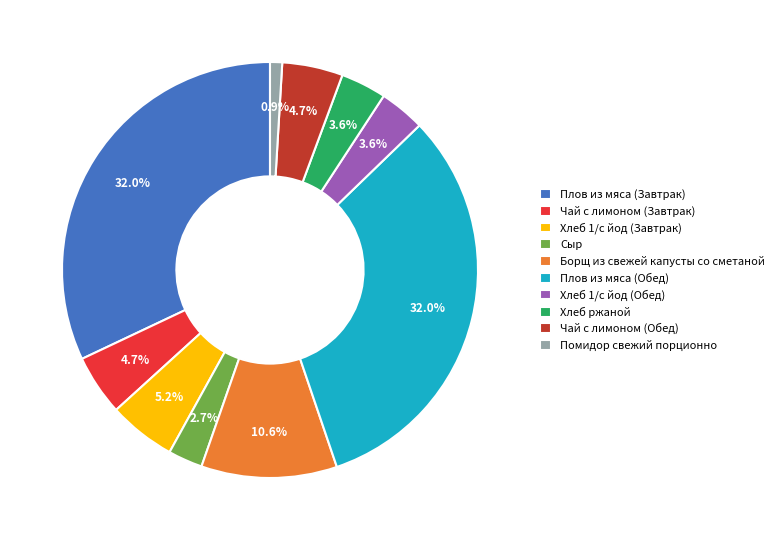

What percentage is the Сыр slice, to the nearest percent?

3%